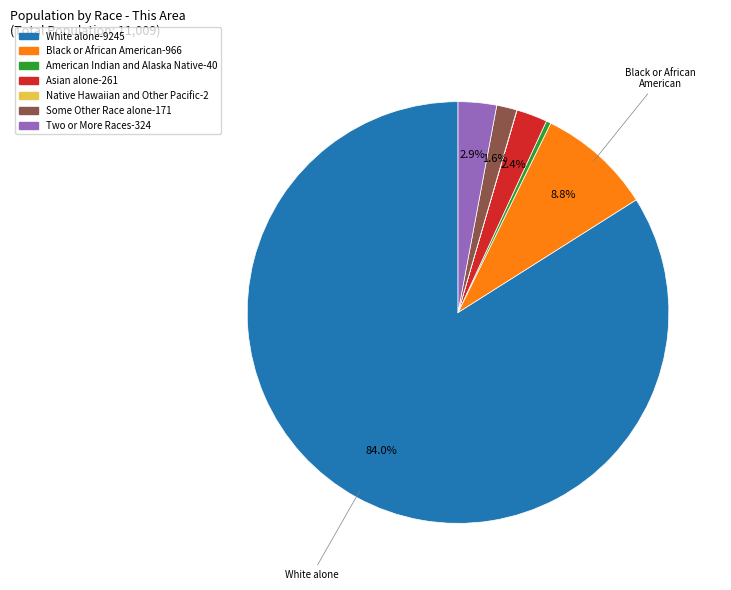

Is there any slice that represents more than half of the pie?

Yes